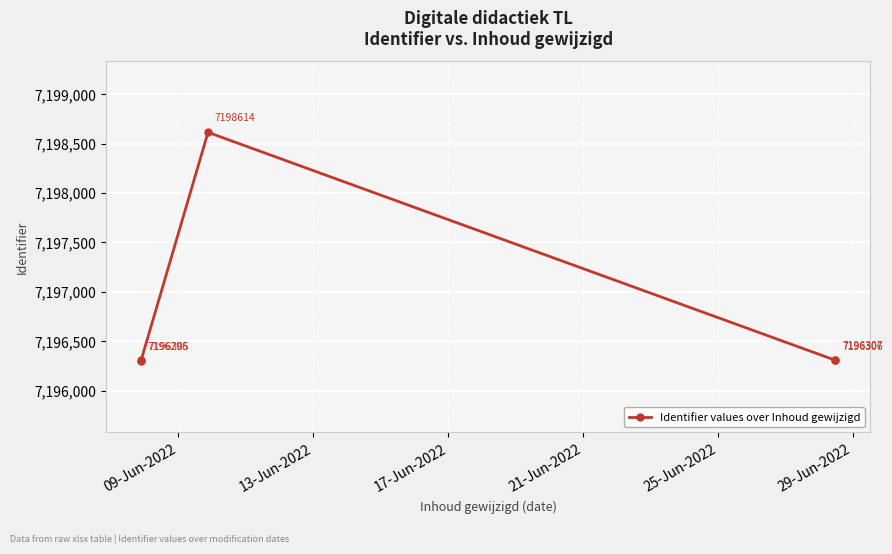

What is the maximum value shown in the chart?

7198614